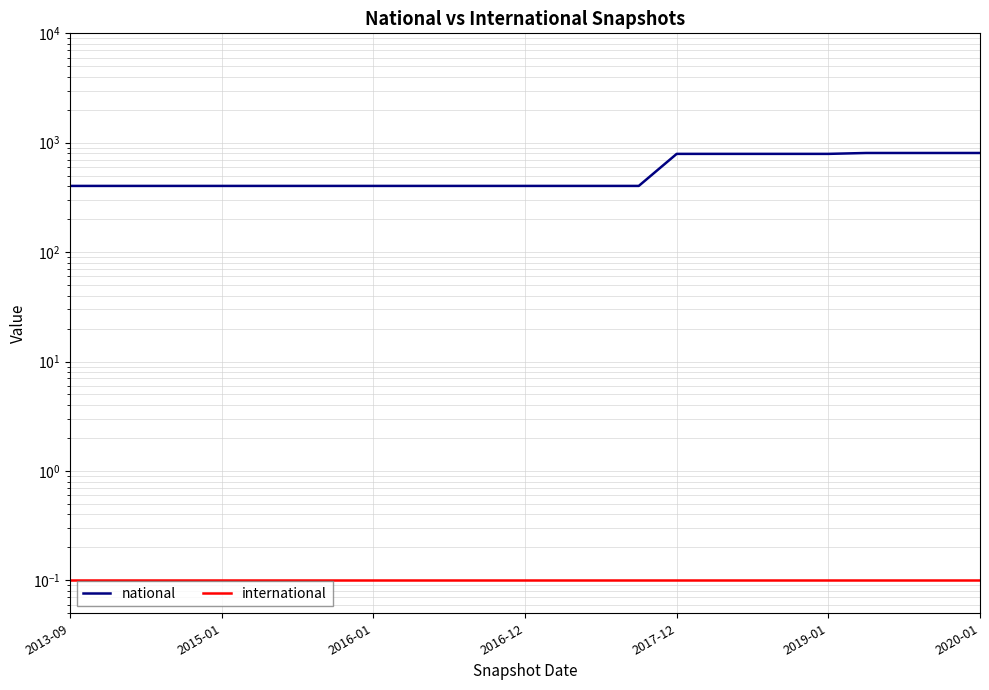

What are all the series names shown in the legend?

national, international